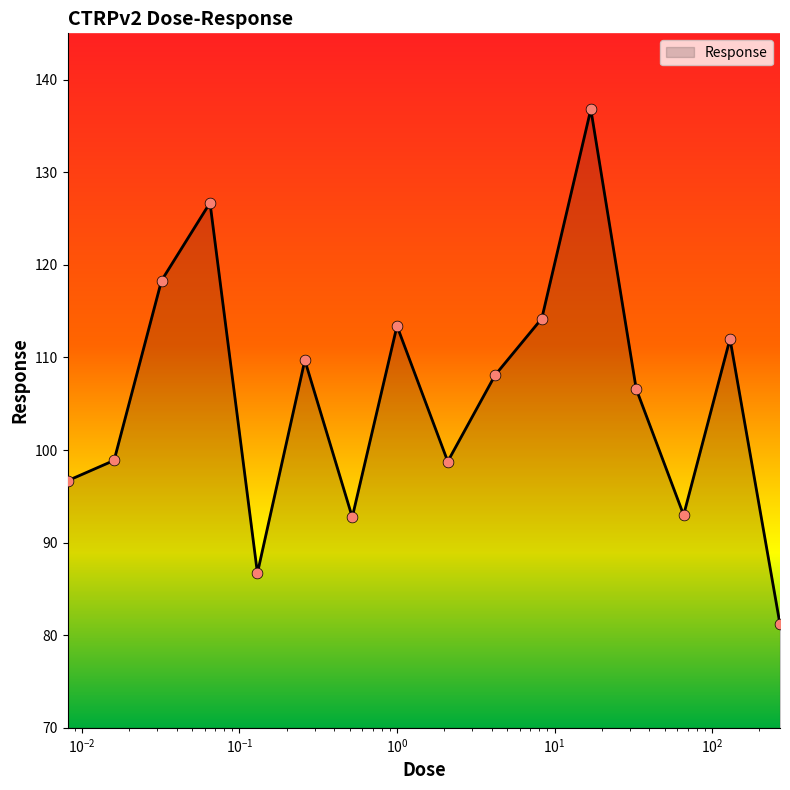

What is the smallest value displayed?

81.2